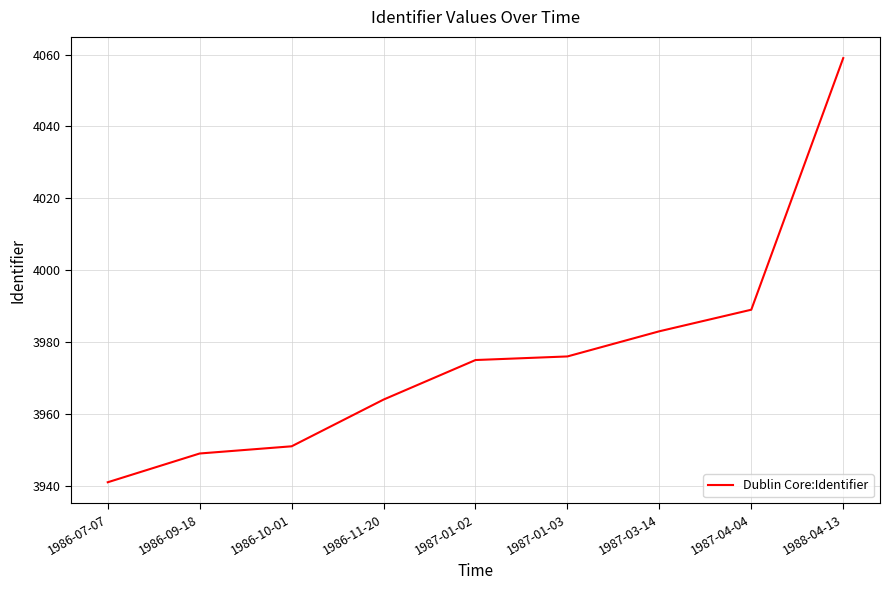

What is the ratio of the value at 1986-07-07 to the value at 1986-09-18?

1.0